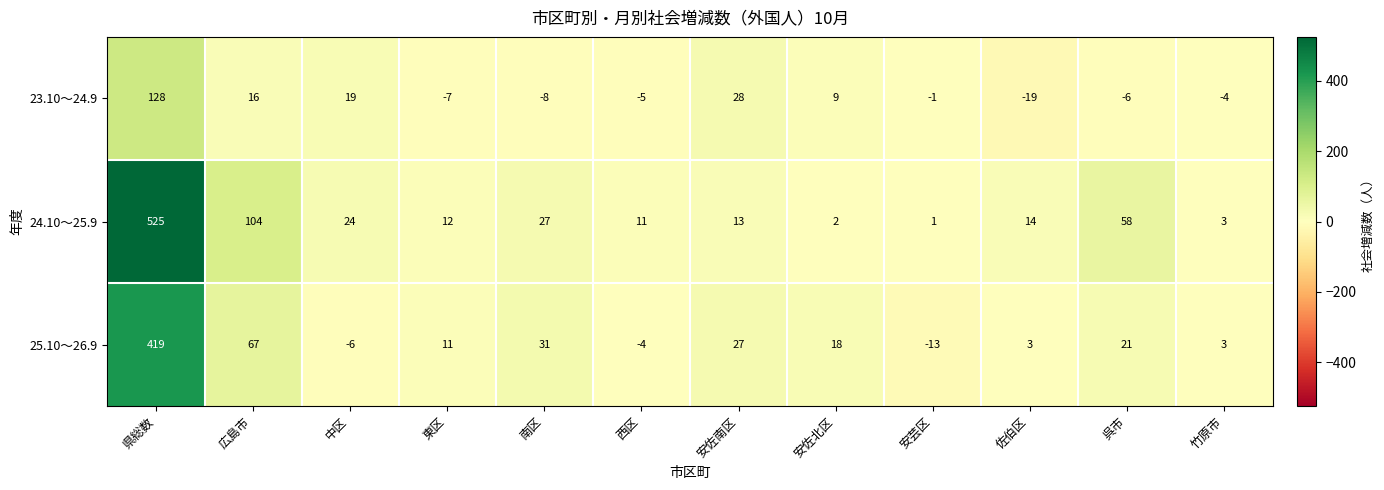

What is the sum of the 23.10～24.9 values at 東区 and 竹原市?

-11